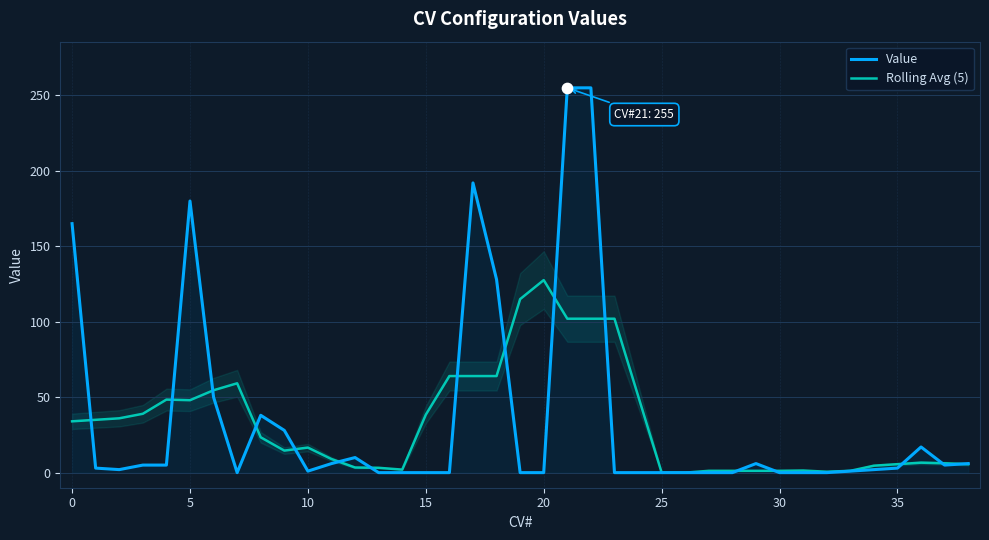

What are all the series names shown in the legend?

Value, Rolling Avg (5)